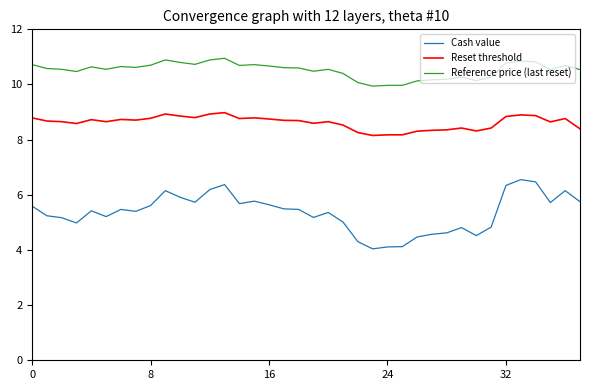

List the series in order of their peak value, lowest first.

Cash value, Reset threshold, Reference price (last reset)